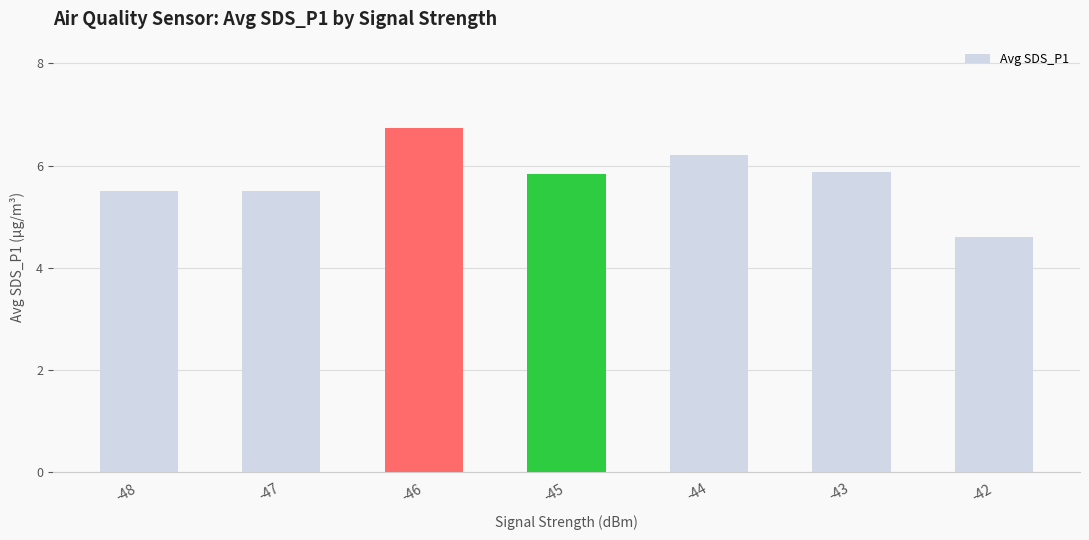

How many distinct data groups are displayed?

1